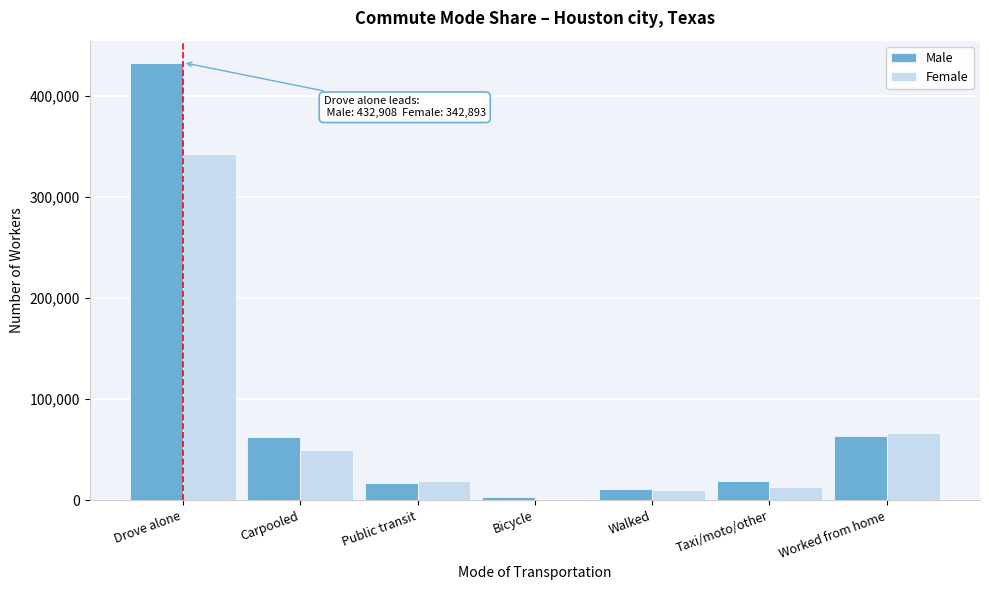

What is the total value across all series at Taxi/moto/other?

32055